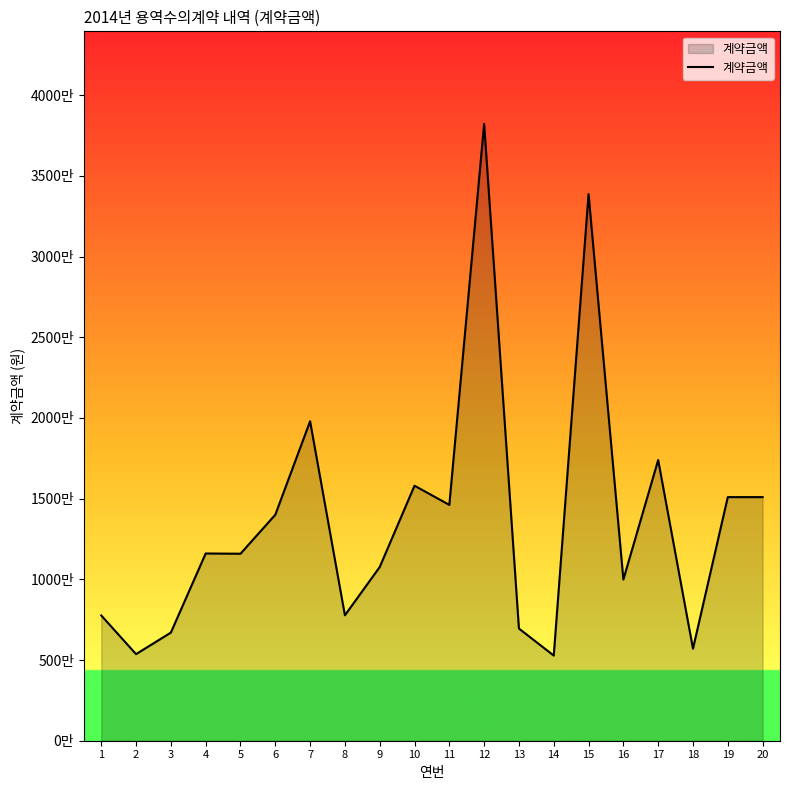

Is this an area chart (filled region under the line)?

Yes